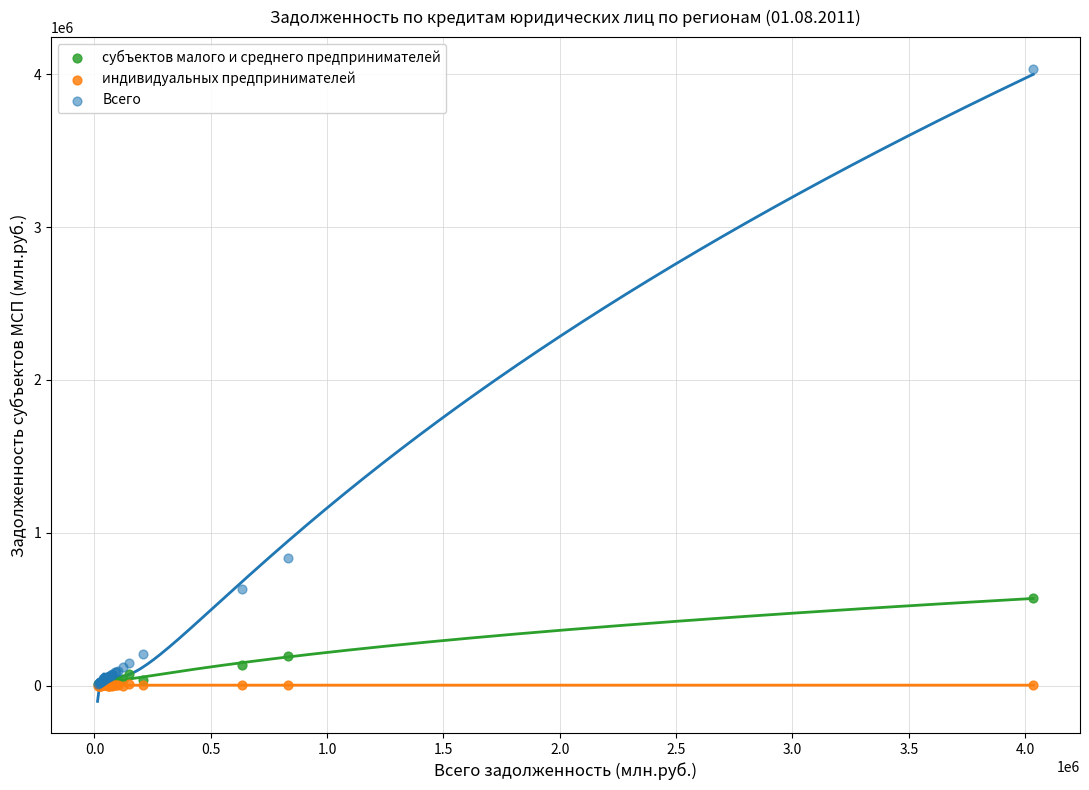

What are all the series names shown in the legend?

субъектов малого и среднего предпринимателей, индивидуальных предпринимателей, Всего